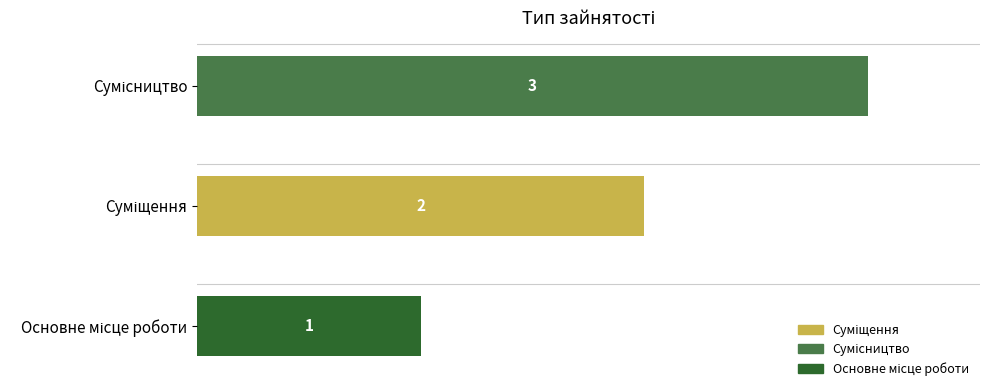

What is the minimum value shown in the chart?

1